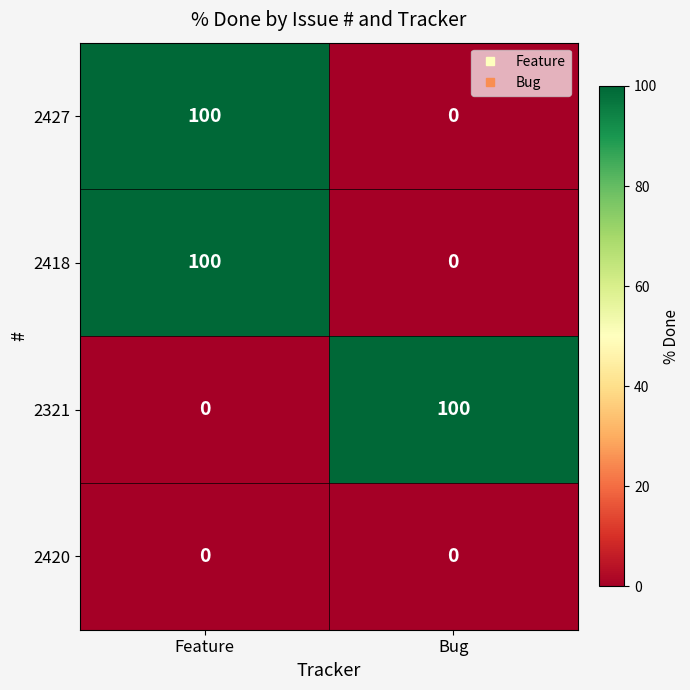

What is the difference between the highest and lowest values at Feature?

100